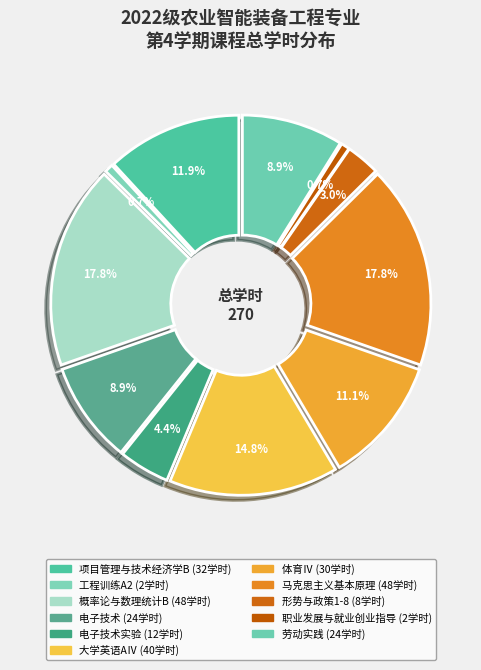

What percentage is NOT represented by 工程训练A2?

99.3%